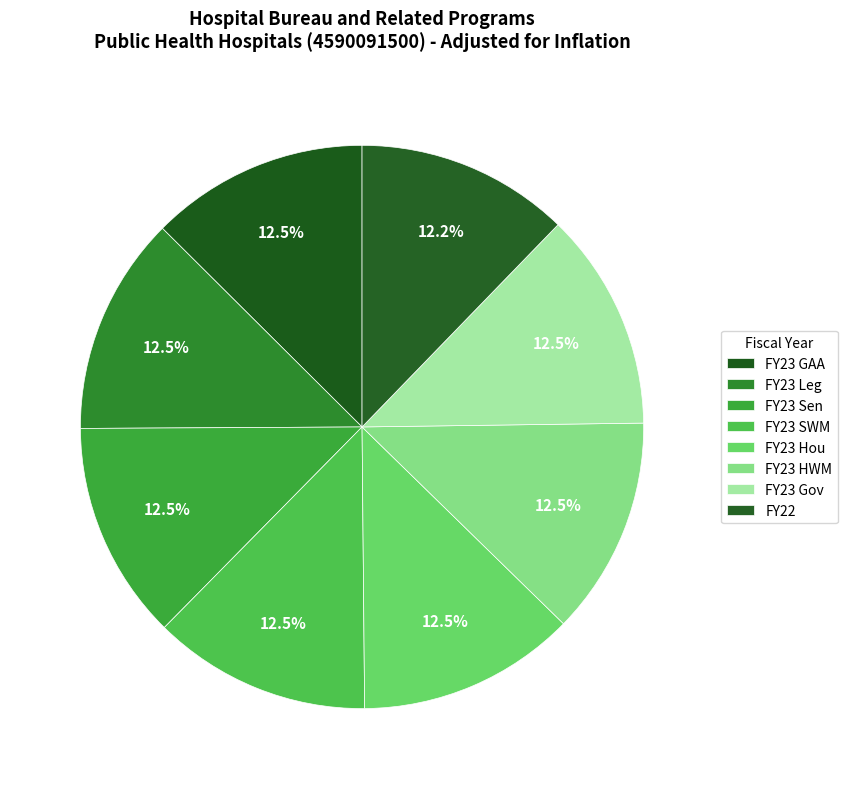

Count the number of slices in the pie.

8